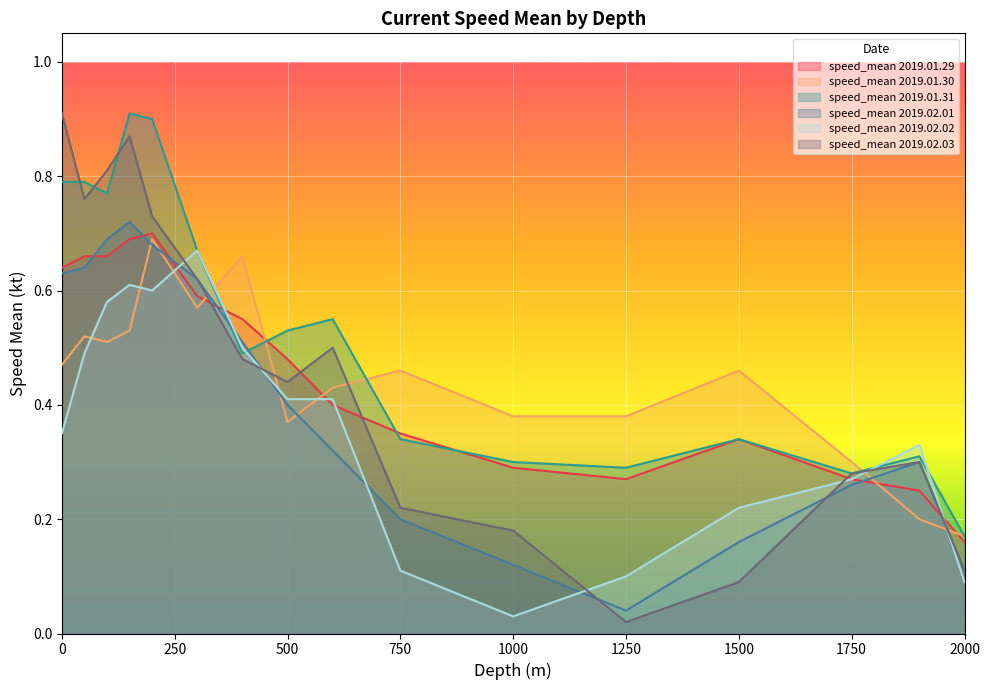

What is the spread (max minus min) of values at 100?

0.3